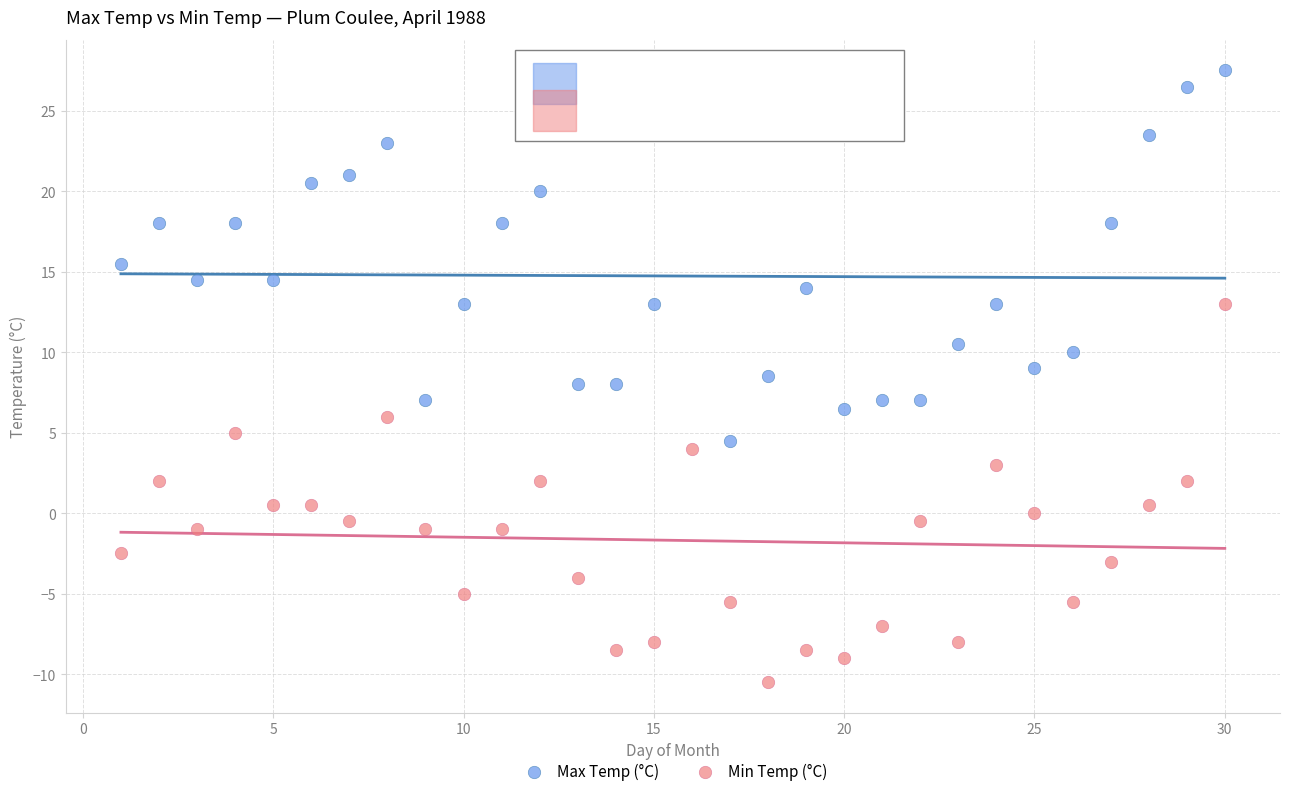

In the Max Temp (°C) series, what Y value is closest to 16?

15.5